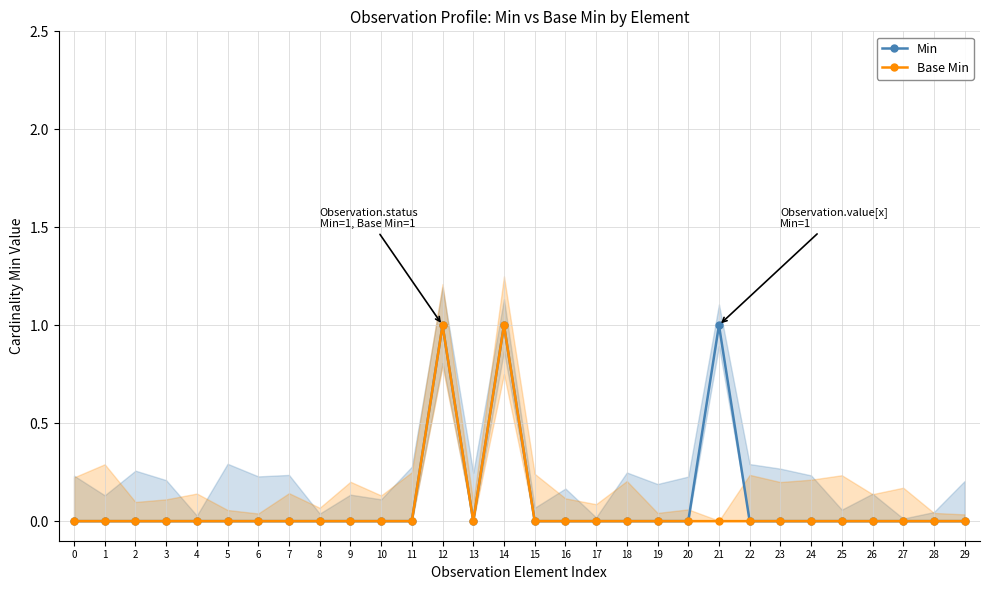

What are all the series names shown in the legend?

Min, Base Min